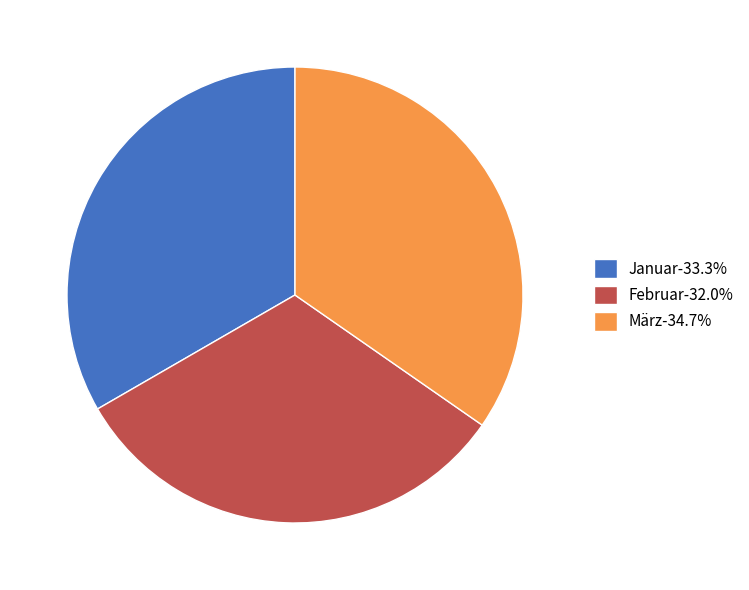

How many segments does this pie chart have?

3